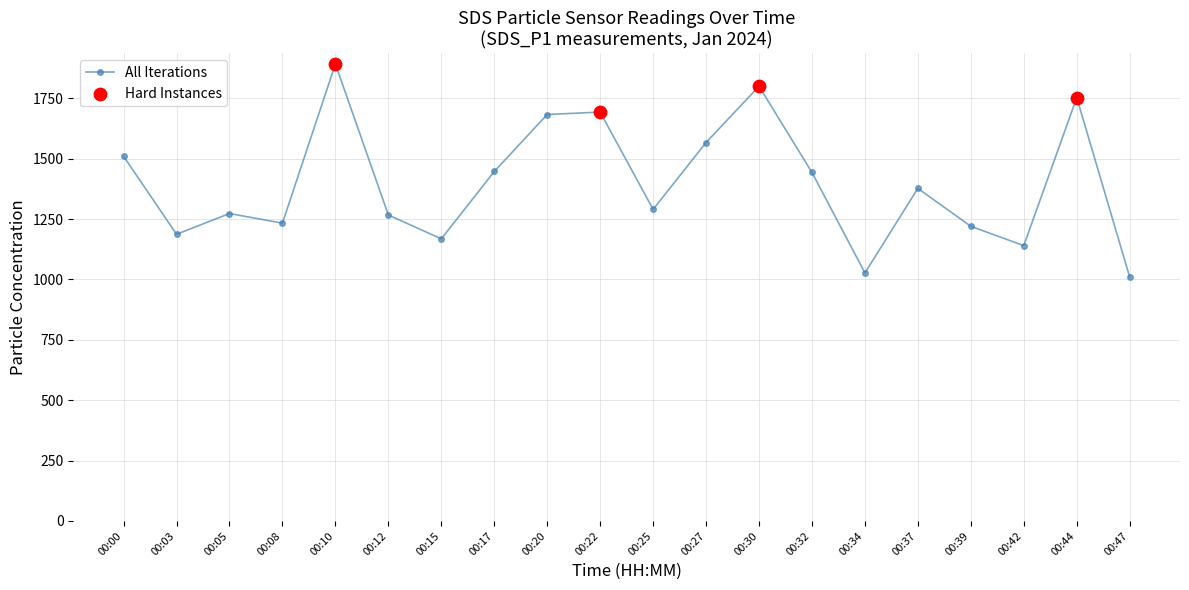

Approximately how many times larger is the value at 00:08 compared to 00:32?

0.9